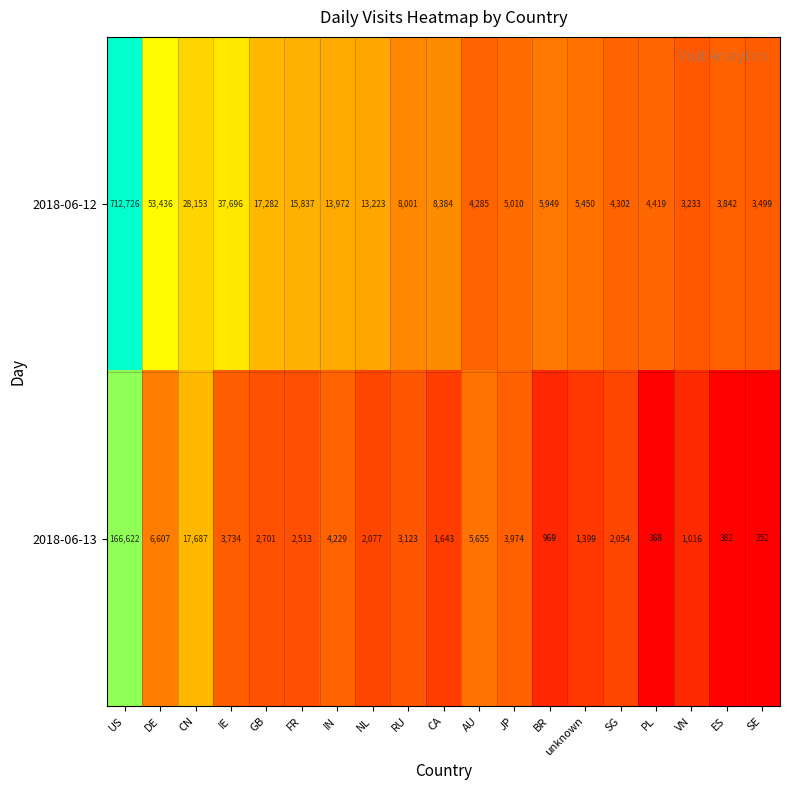

What is the total value across all series at FR?

18350